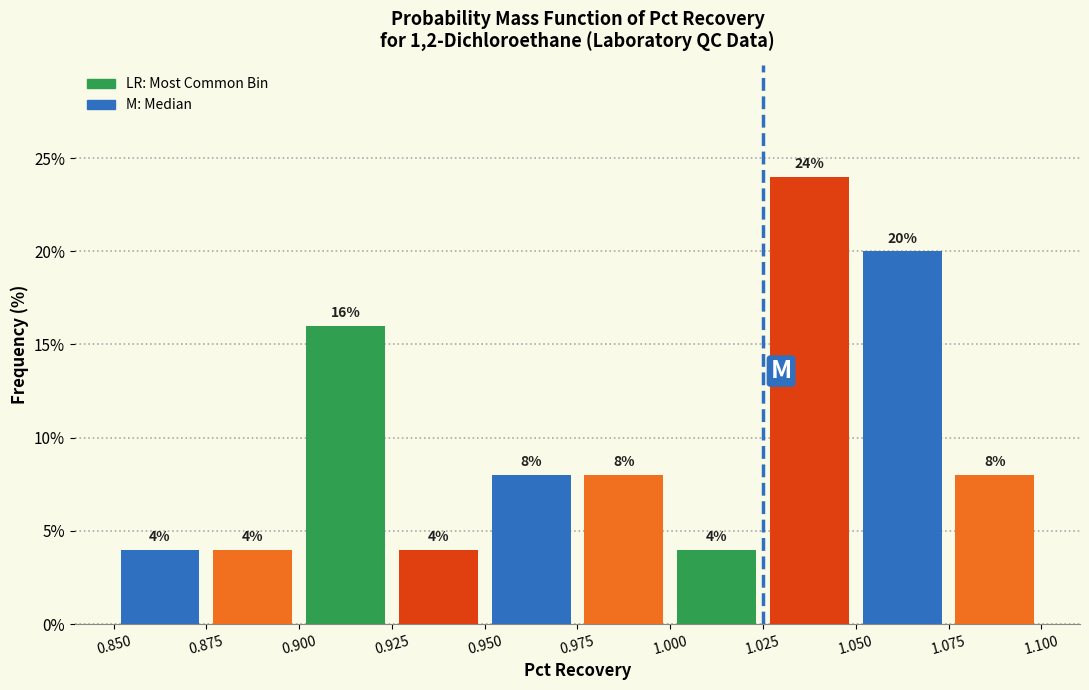

Reading left to right, transcribe this chart: for each bar, give the range it covers on the x-axis and its height.

0.850 to 0.875: 4
0.875 to 0.900: 4
0.900 to 0.925: 16
0.925 to 0.950: 4
0.950 to 0.975: 8
0.975 to 1.000: 8
1.000 to 1.025: 4
1.025 to 1.050: 24
1.050 to 1.075: 20
1.075 to 1.100: 8